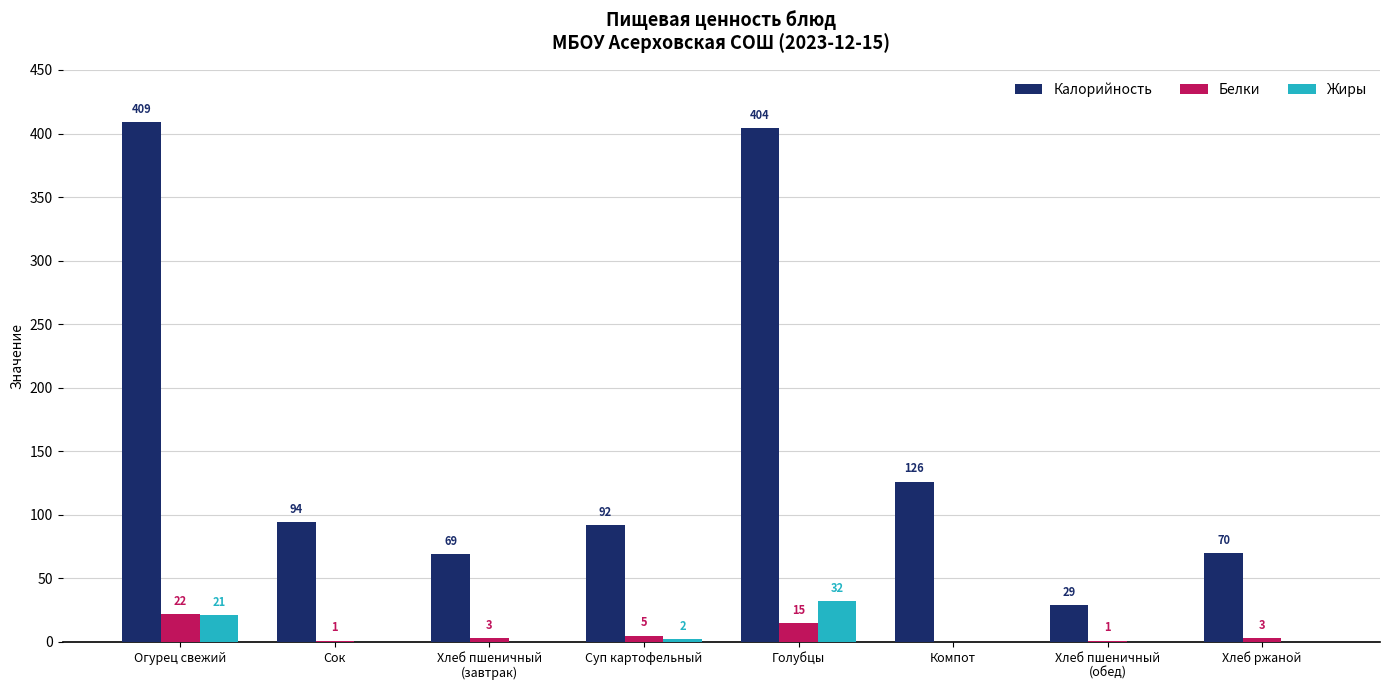

What is the sum of all Калорийность values?

1293